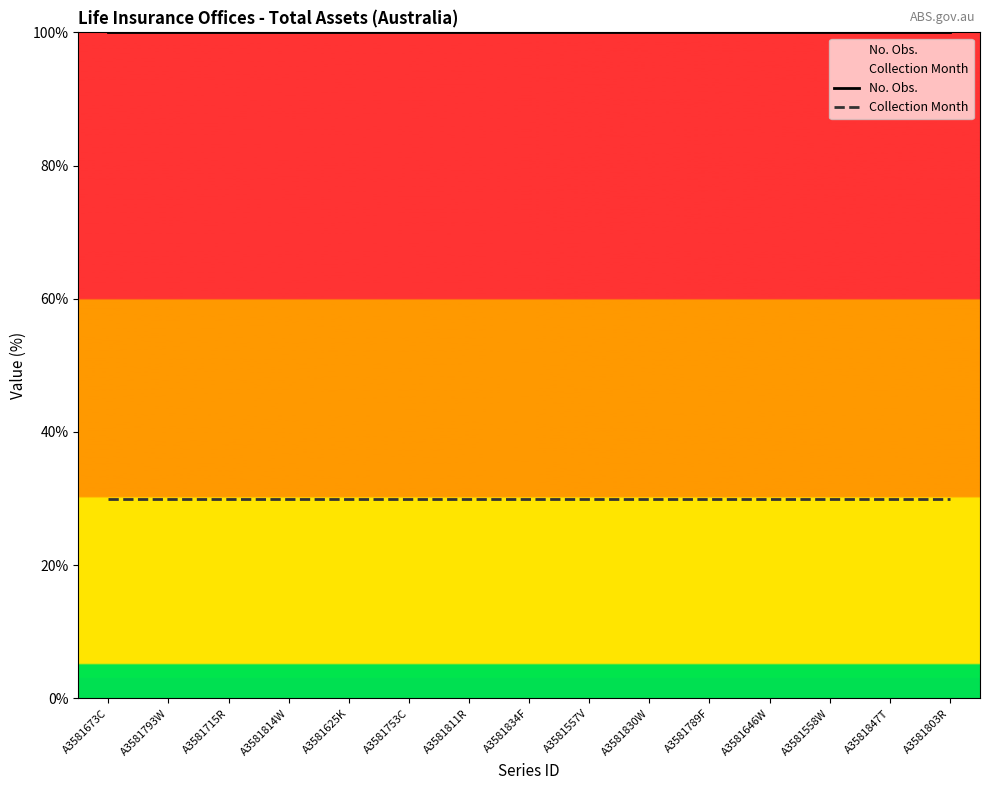

True or false: Collection Month has a value of 53 at A3581558W.

False